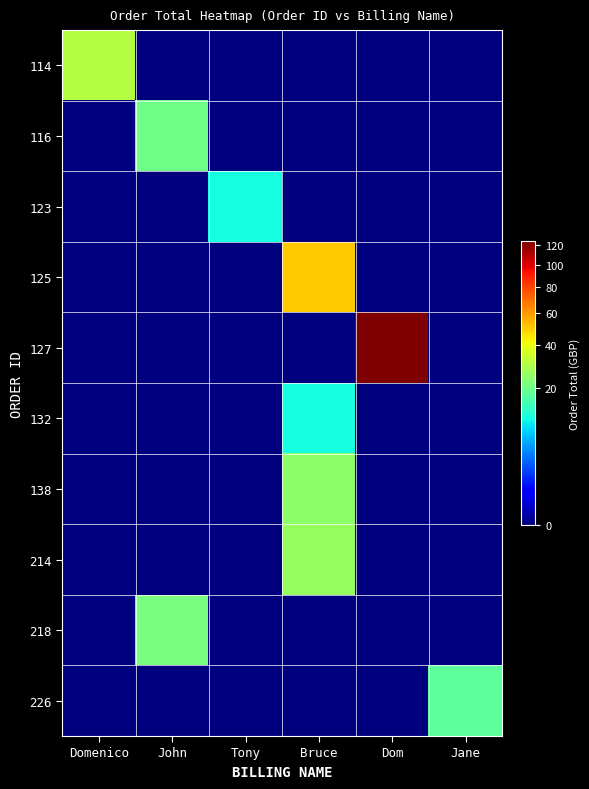

Which has a higher value, Domenico or John?

Domenico